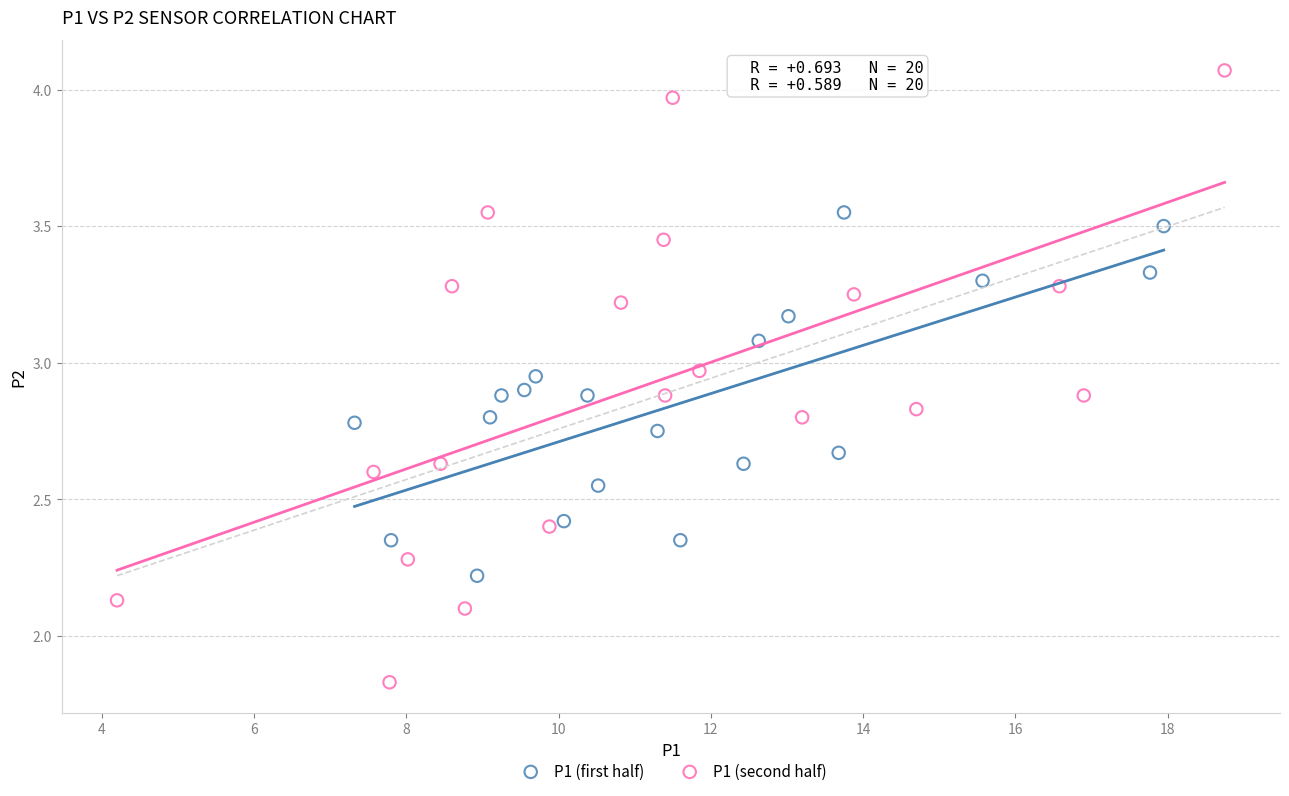

Which series contains the lowest Y value?

P1 (second half)